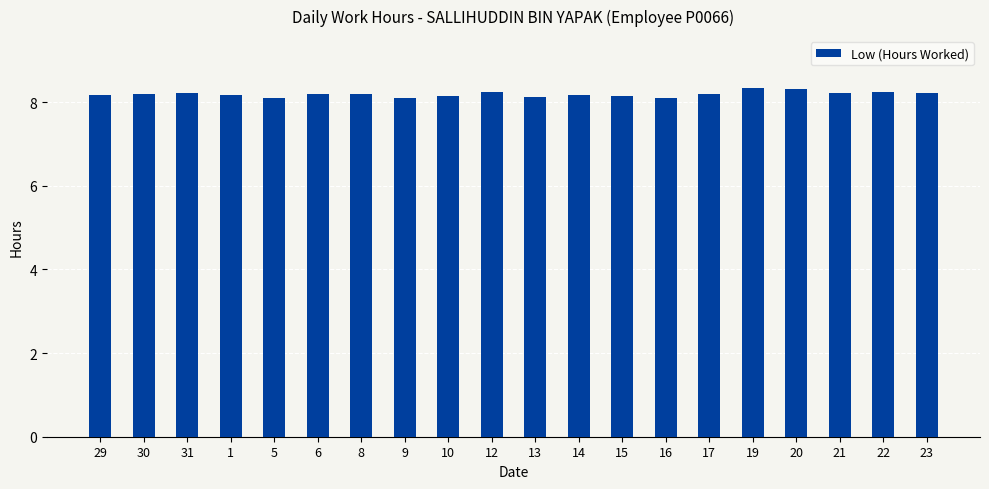

Are the bars horizontal?

No